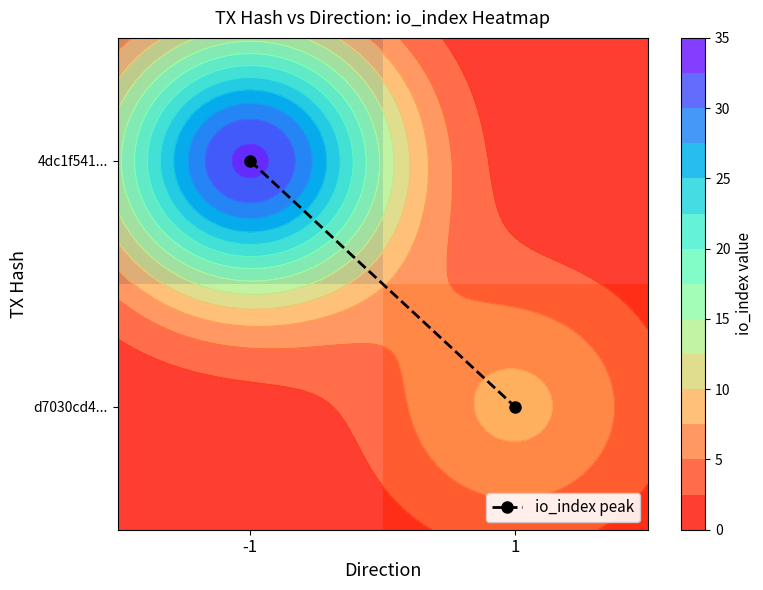

True or false: 4dc1f541... has a value of 18 at 1.

False